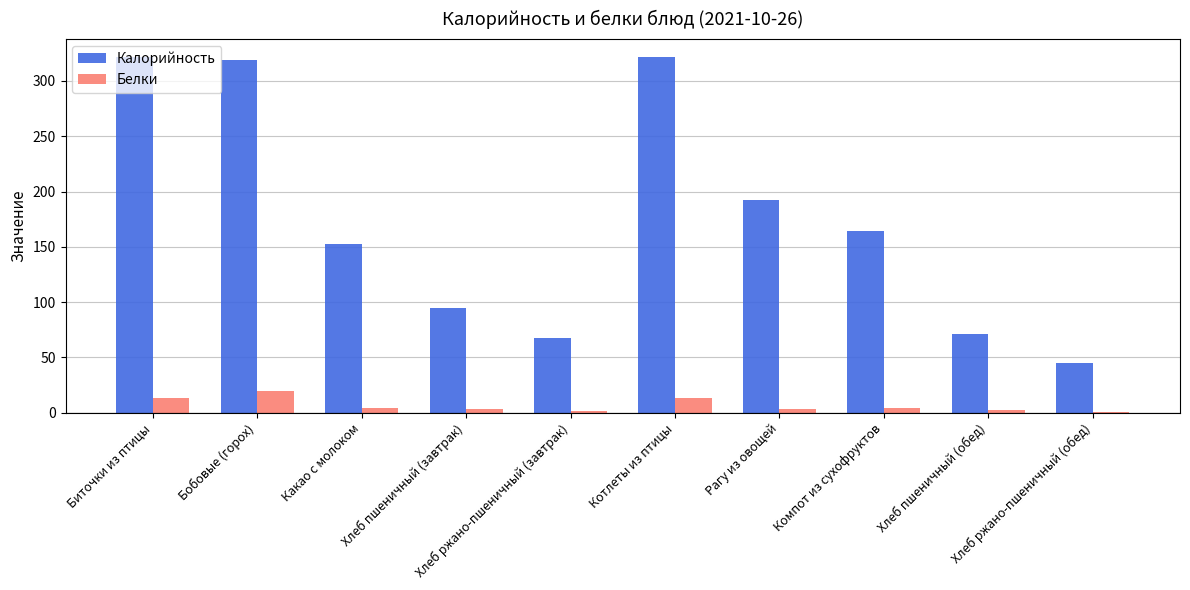

What is the greatest value displayed?

321.7